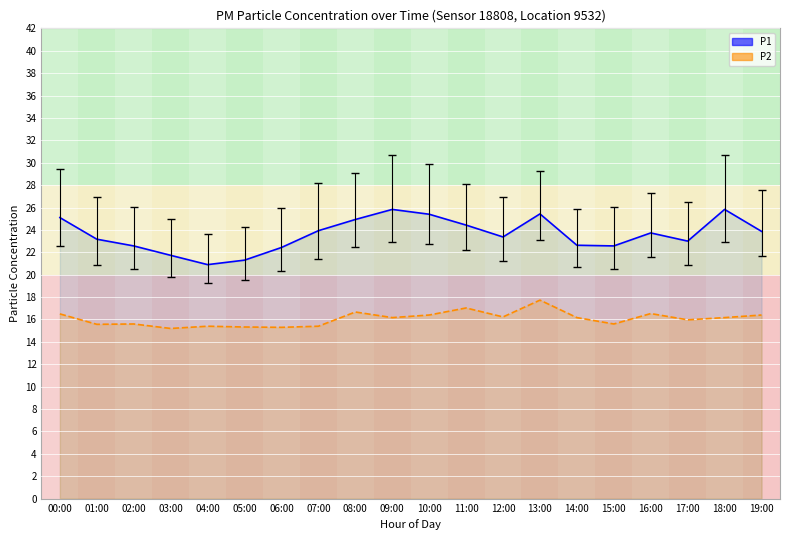

What is the label of the 18th point from the left?

17:00